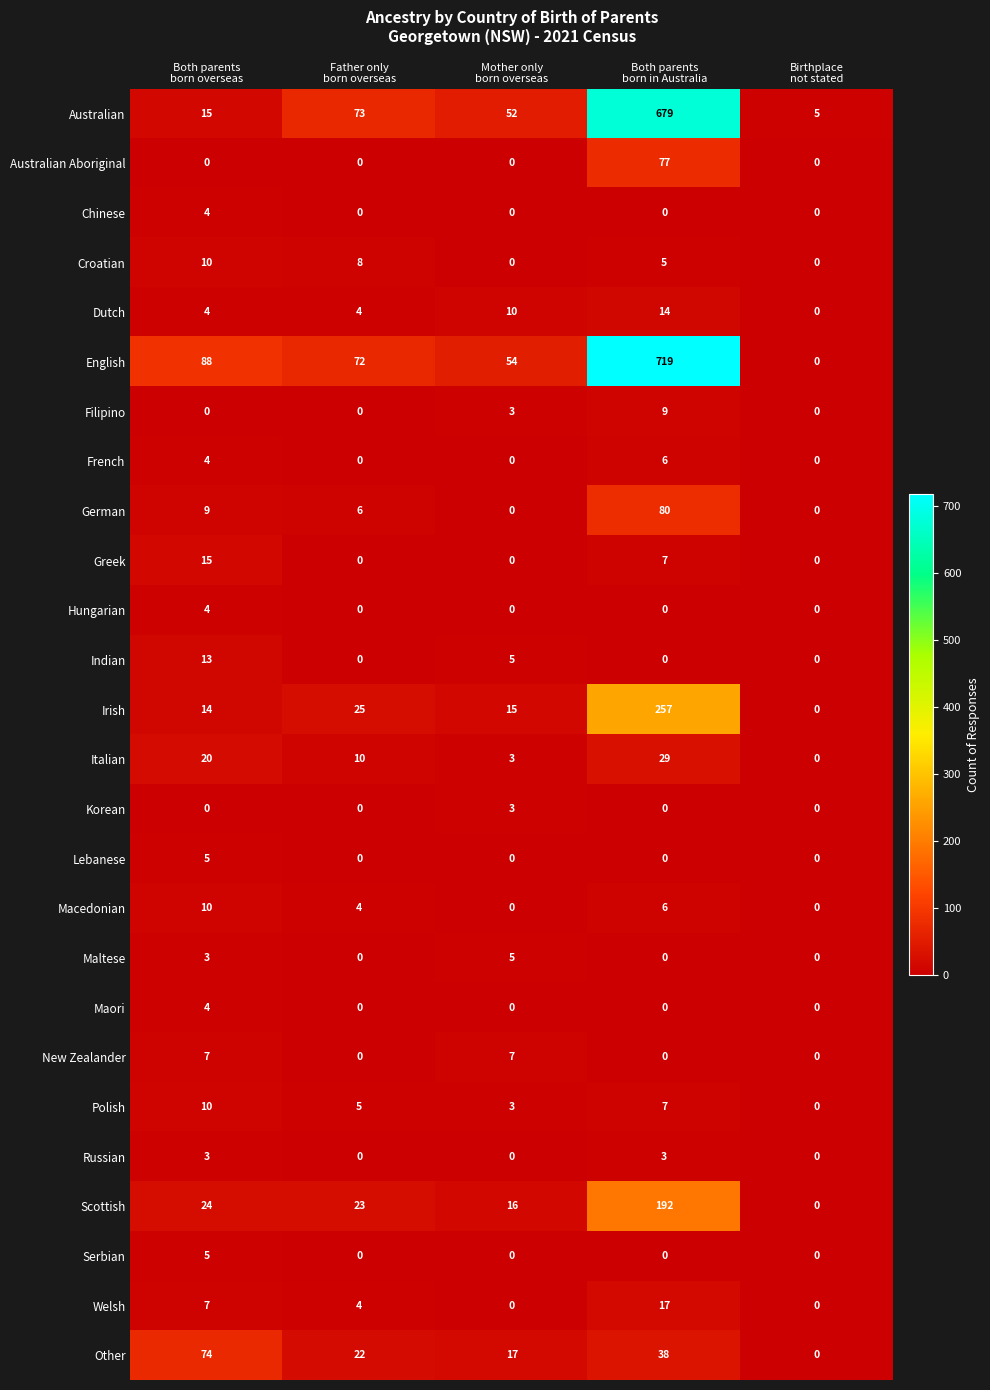

What is the spread (max minus min) of values at Both parents
born overseas?

88